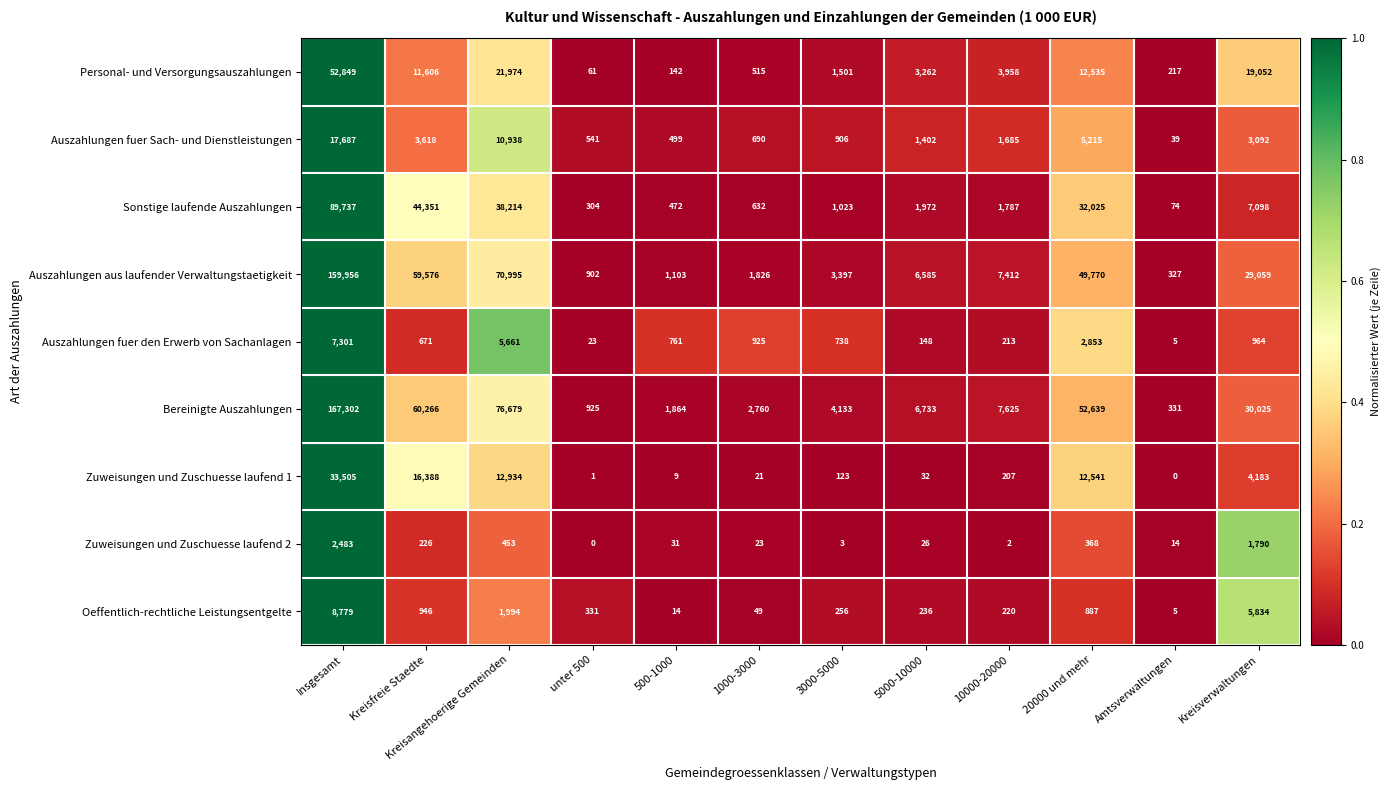

True or false: Oeffentlich-rechtliche Leistungsentgelte has a value of 49 at 1000-3000.

True